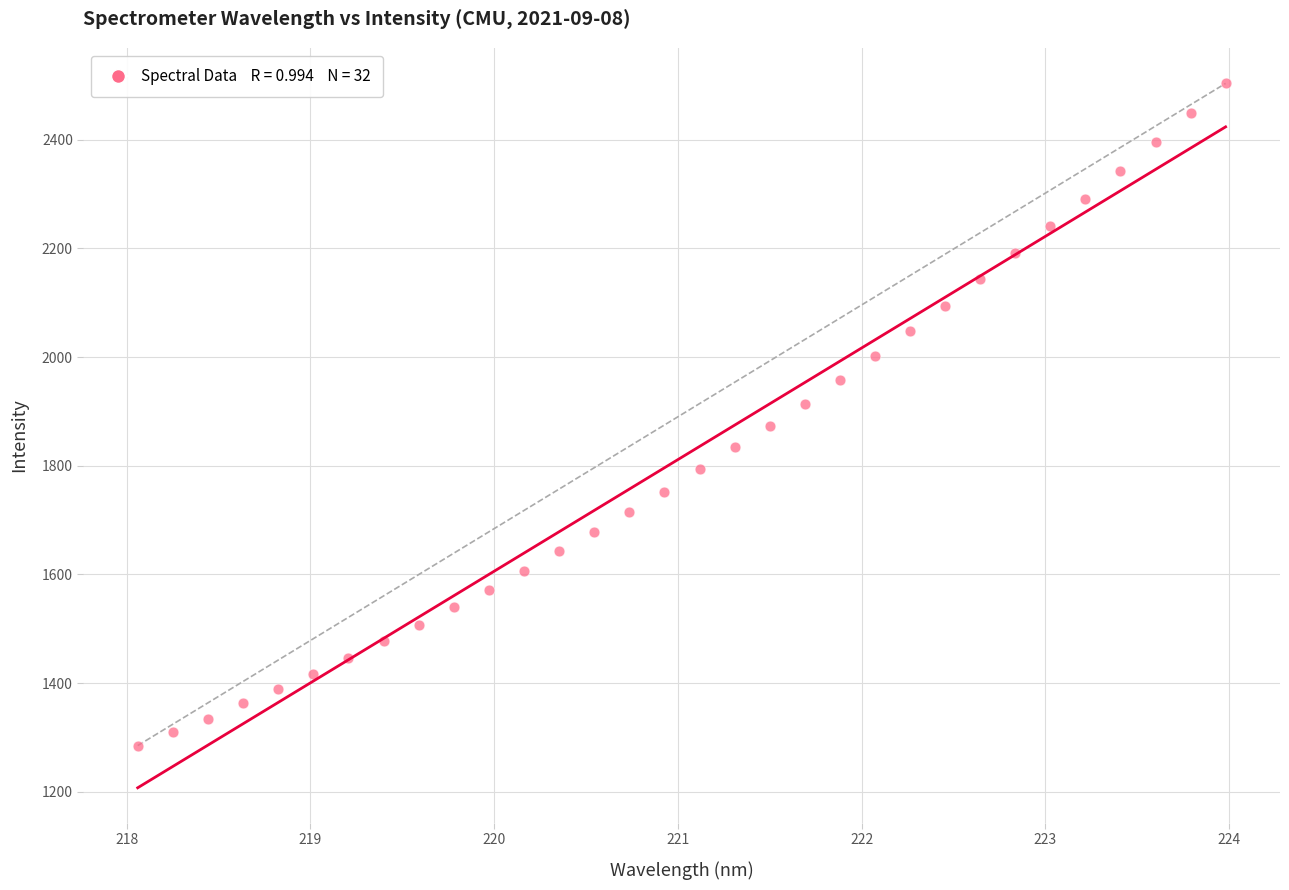

What is the range of X values (max minus min)?

5.9